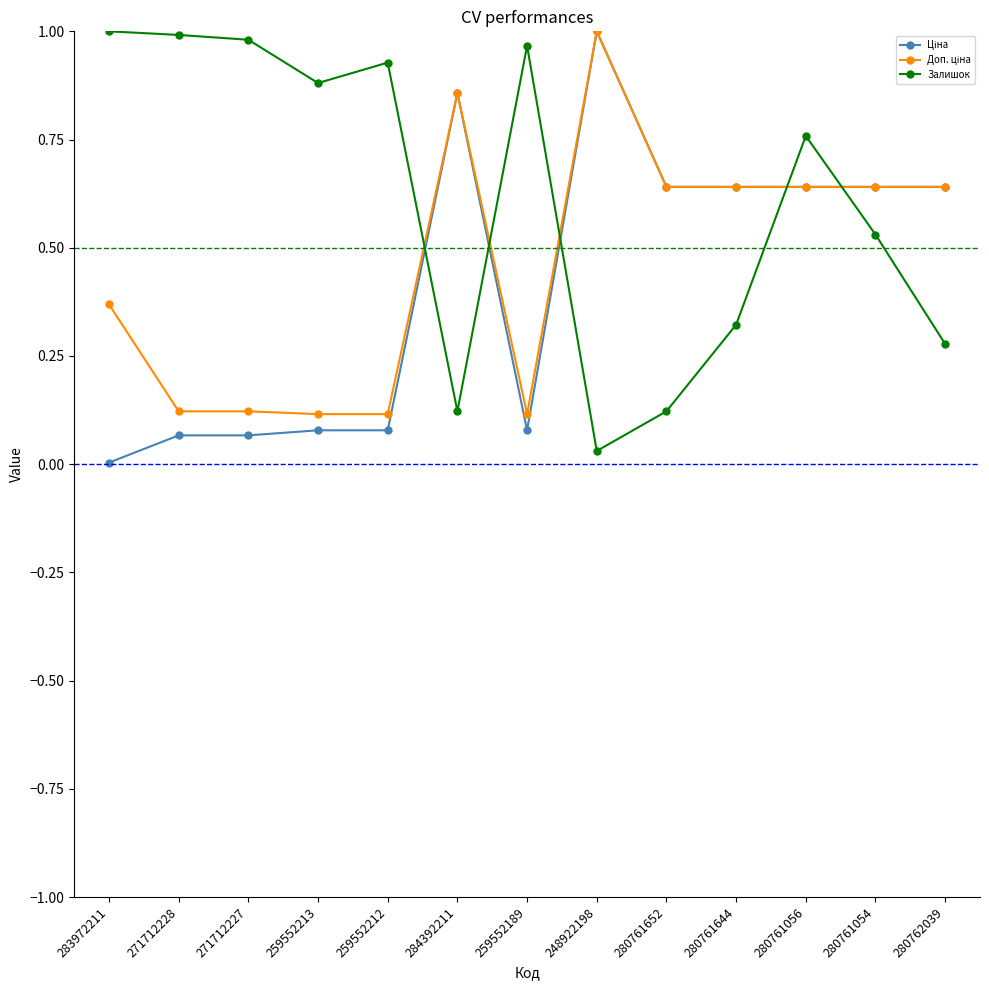

What is the label of the 11th point from the right?

271712227